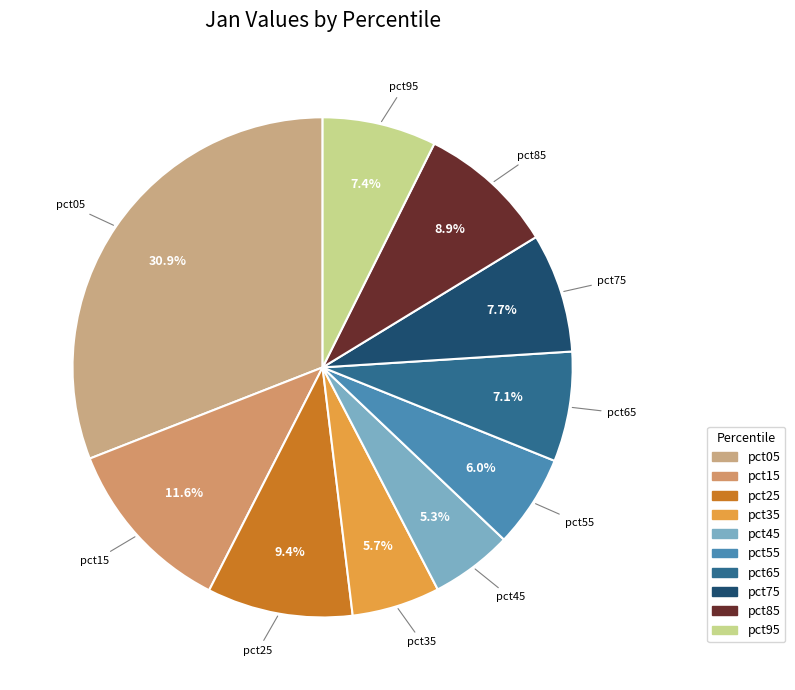

What is the largest slice in the pie chart?

pct05